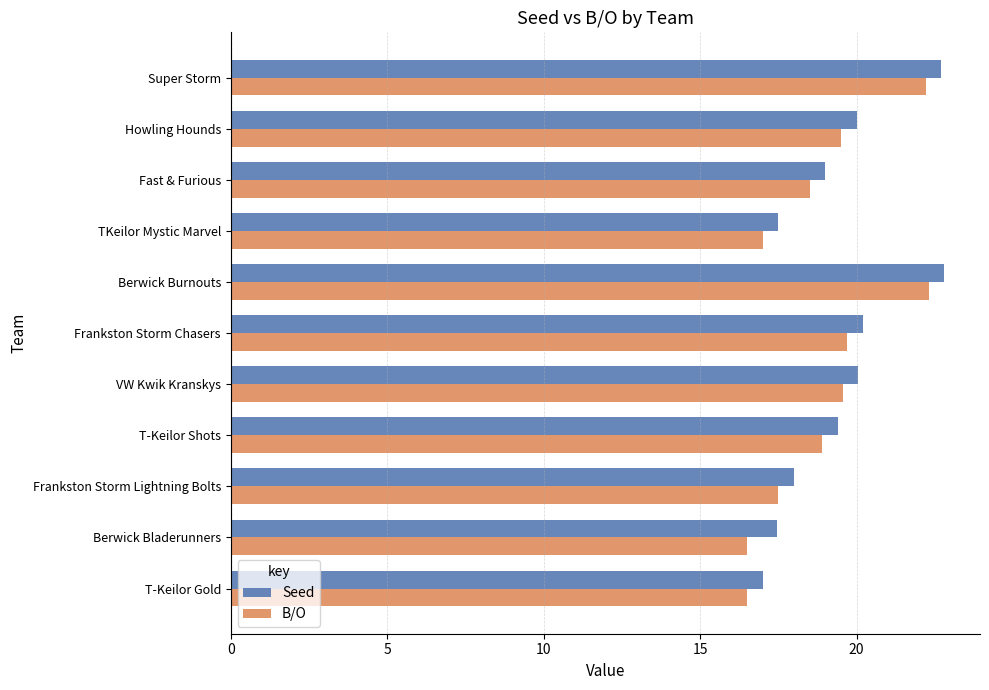

The Seed series shows 34.1 at Super Storm. True or false?

False